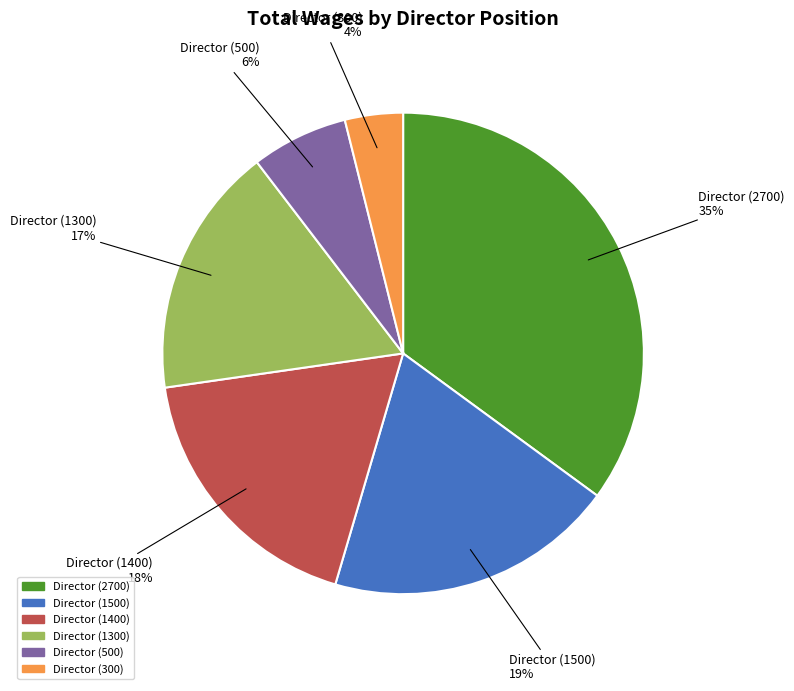

How many segments does this pie chart have?

6